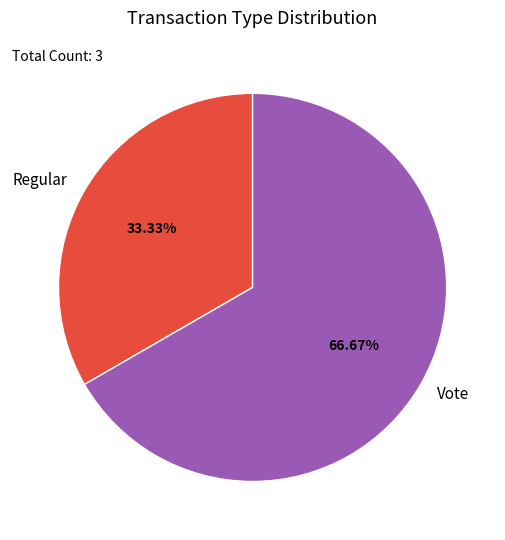

To the nearest percent, what is the combined percentage of Regular and Vote?

100%